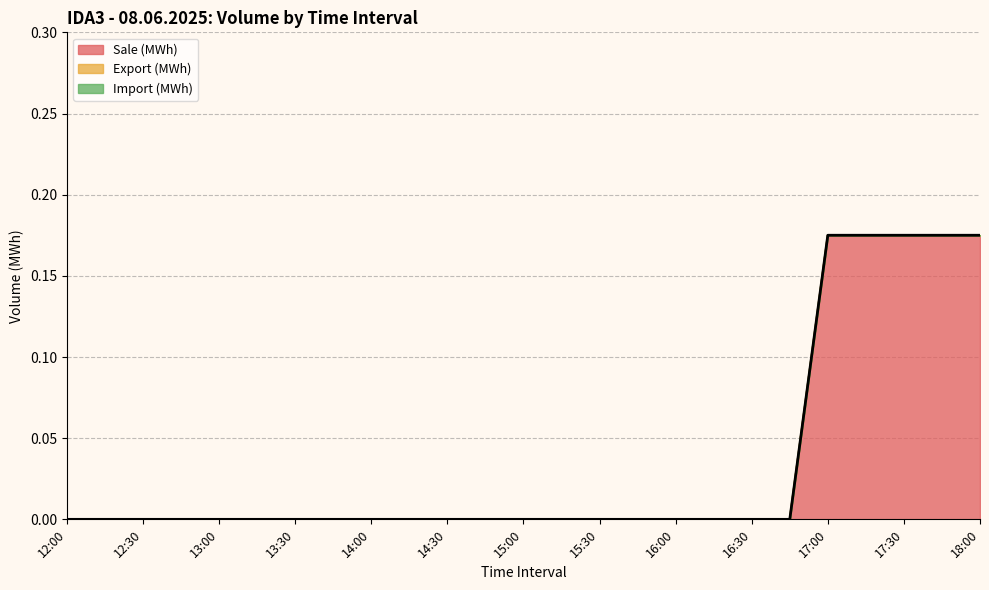

At how many categories does at least one series exceed 0?

5